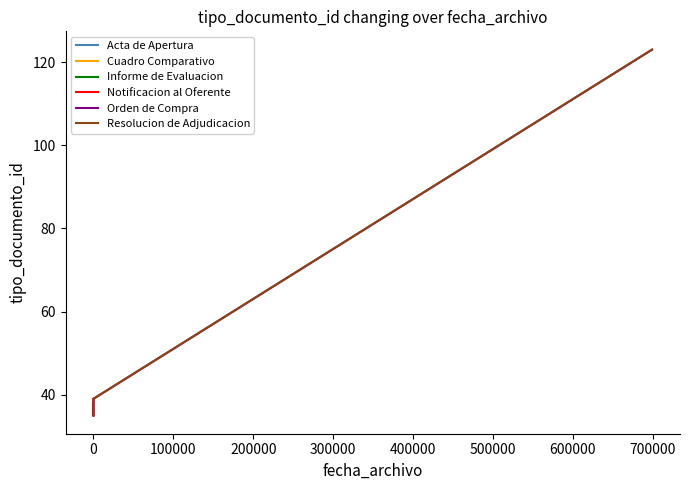

What is the smallest value displayed?

35